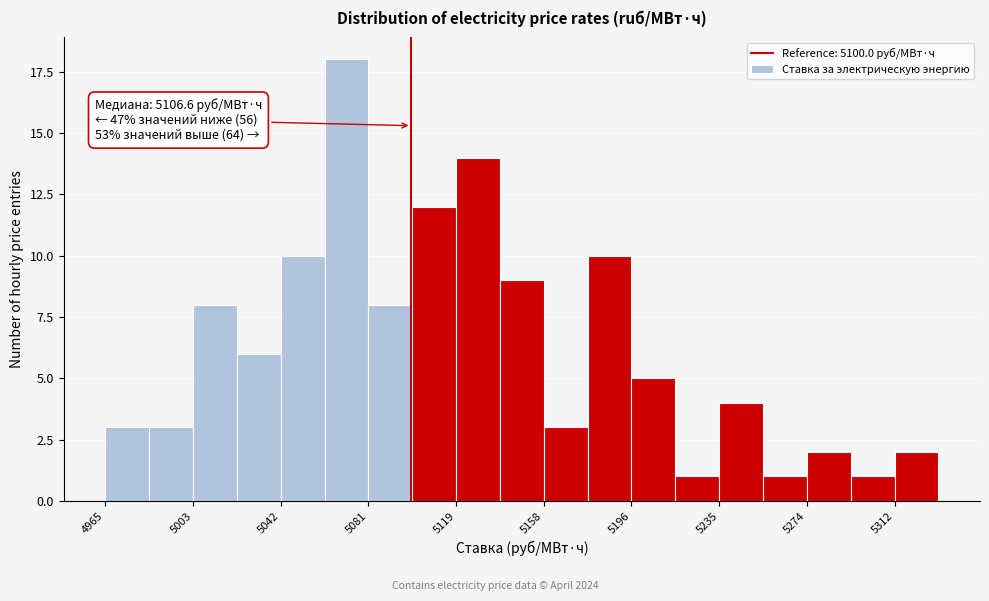

Around what value on the x-axis is the tallest bar? Give the approximate position of its centre, as read against the axis.

5070